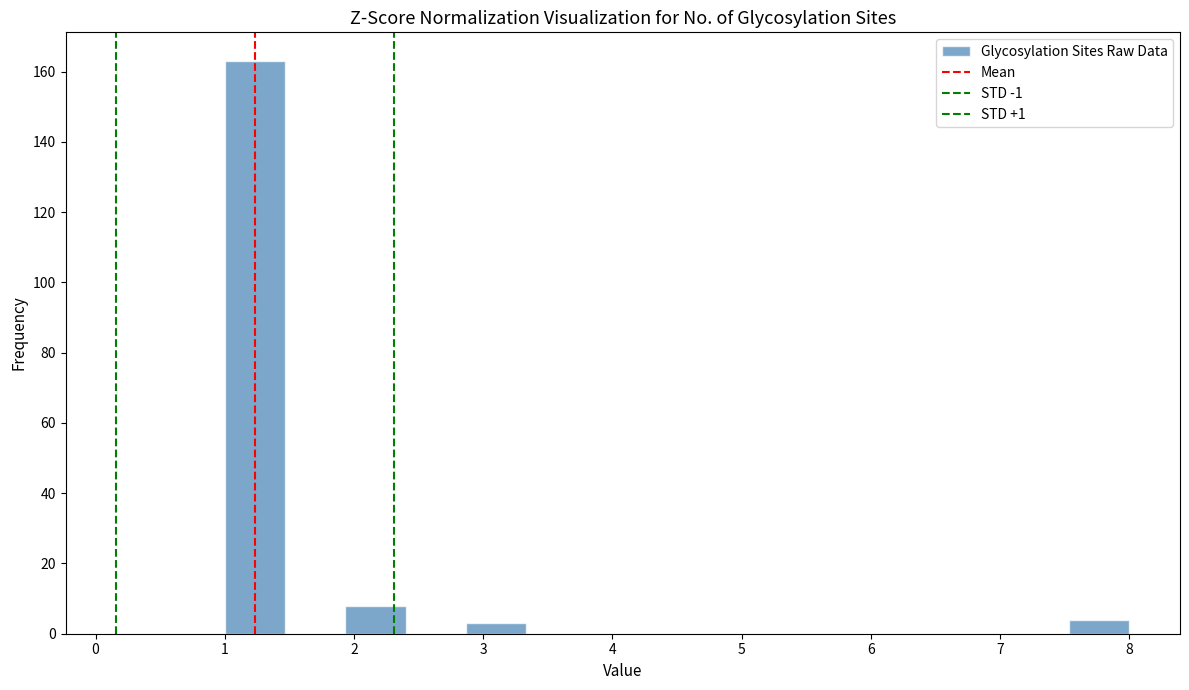

Reading left to right, list every bar in this chart as the range it spans on the x-axis followed by its height. Neither the bar edges nor the heights are printed on the chart, so give them approximately, as read against the axes.

1.0 to 1.5: 164
1.5 to 1.9: 0
1.9 to 2.4: 8
2.4 to 2.9: 0
2.9 to 3.3: 4
3.3 to 3.8: 0
3.8 to 4.3: 0
4.3 to 4.7: 0
4.7 to 5.2: 0
5.2 to 5.7: 0
5.7 to 6.1: 0
6.1 to 6.6: 0
6.6 to 7.1: 0
7.1 to 7.5: 0
7.5 to 8.0: 4